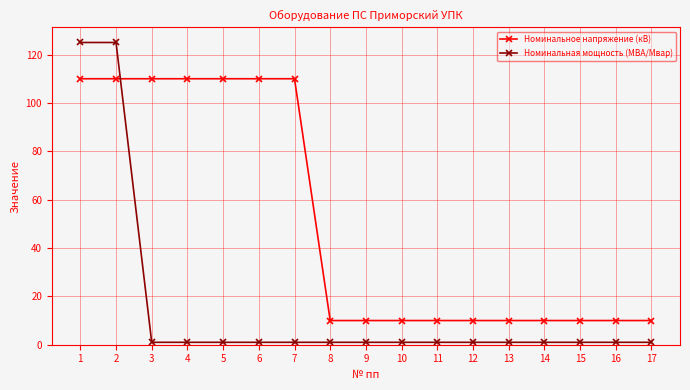

What is the maximum value shown in the chart?

125